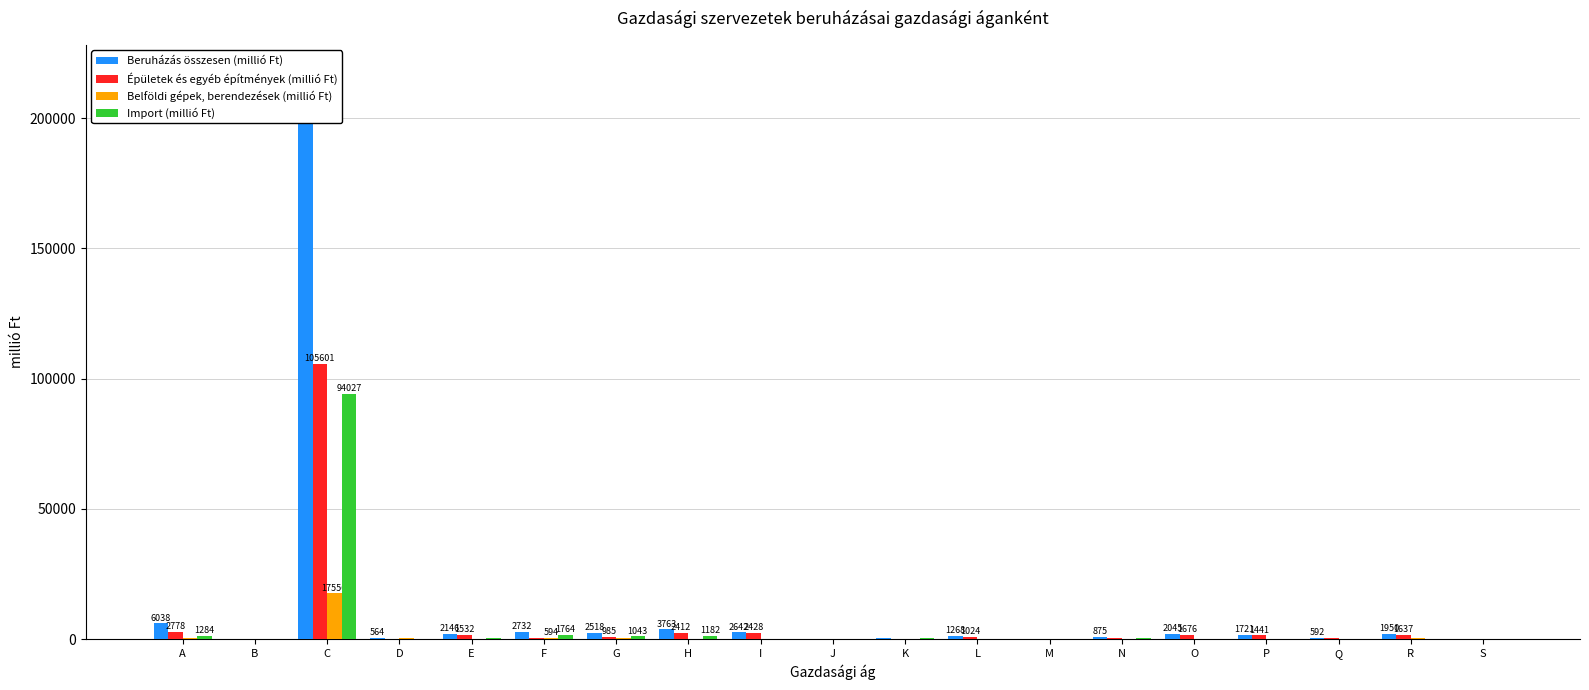

Is it true that Épületek és egyéb építmények (millió Ft) equals 3.7 at J?

False